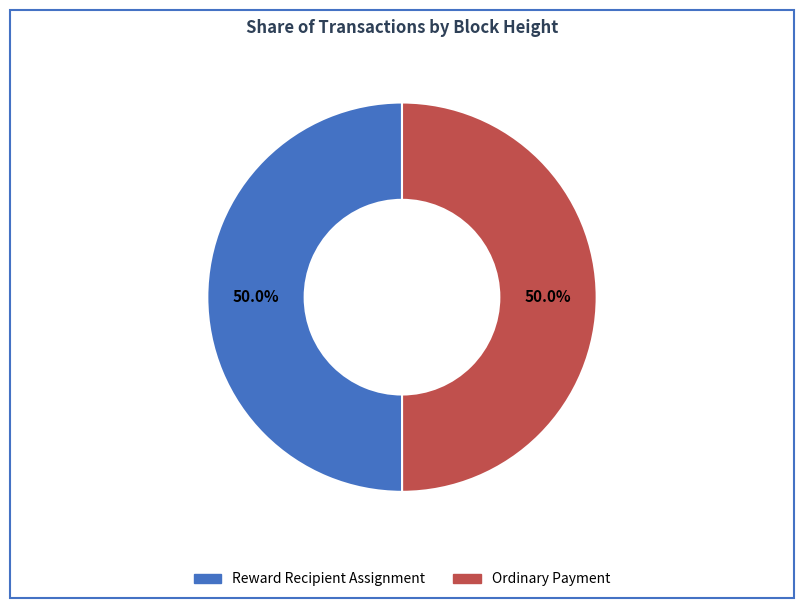

How much of the chart is everything except Reward Recipient Assignment?

50.0%